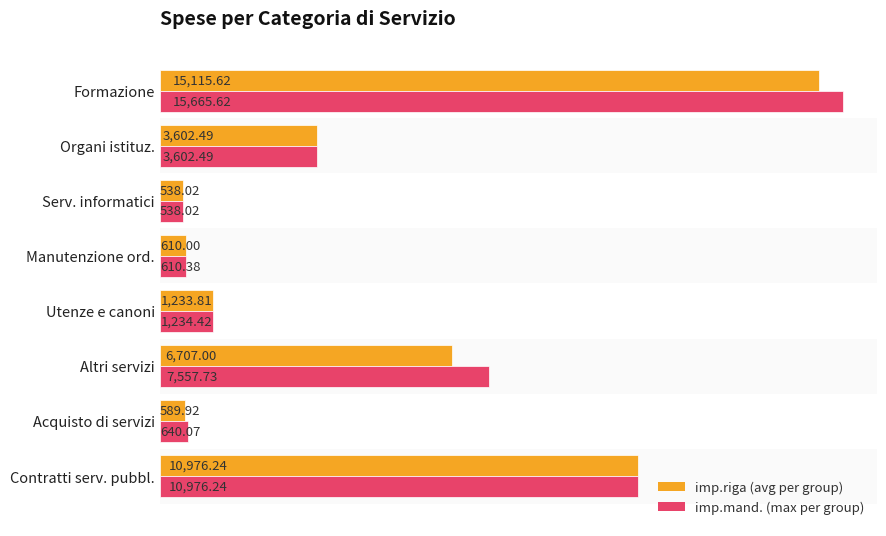

Which series has the largest total across all categories?

imp.mand. (max per group)